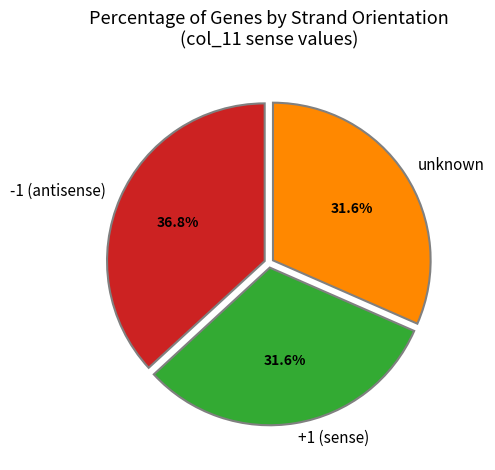

Which category has the biggest portion of the pie?

-1 (antisense)